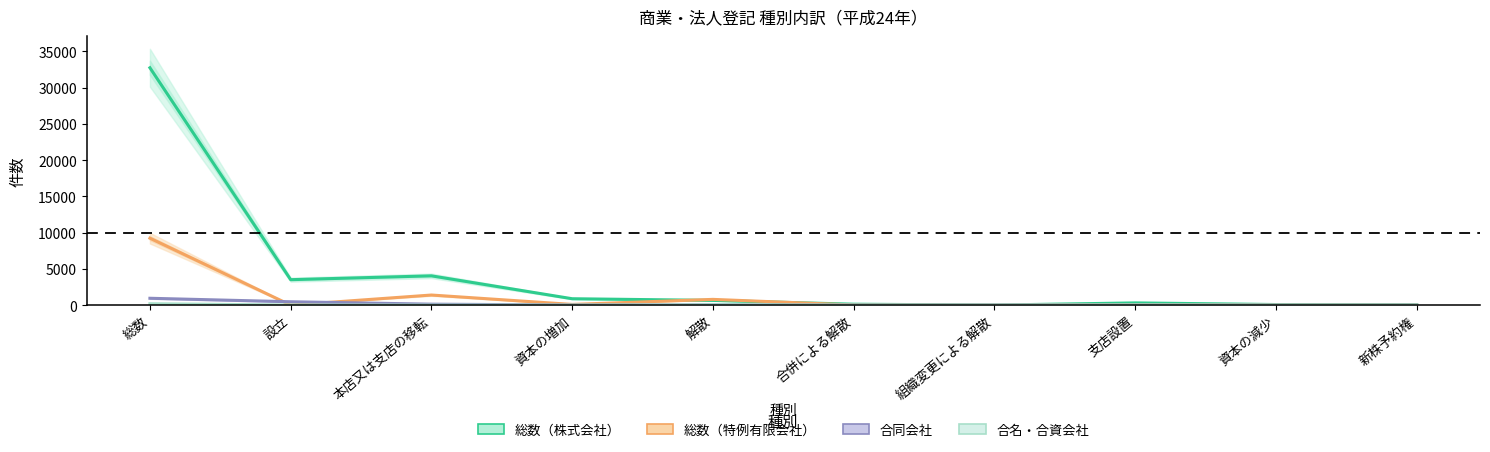

True or false: 合名・合資会社 has more than 2 interior local peaks.

False